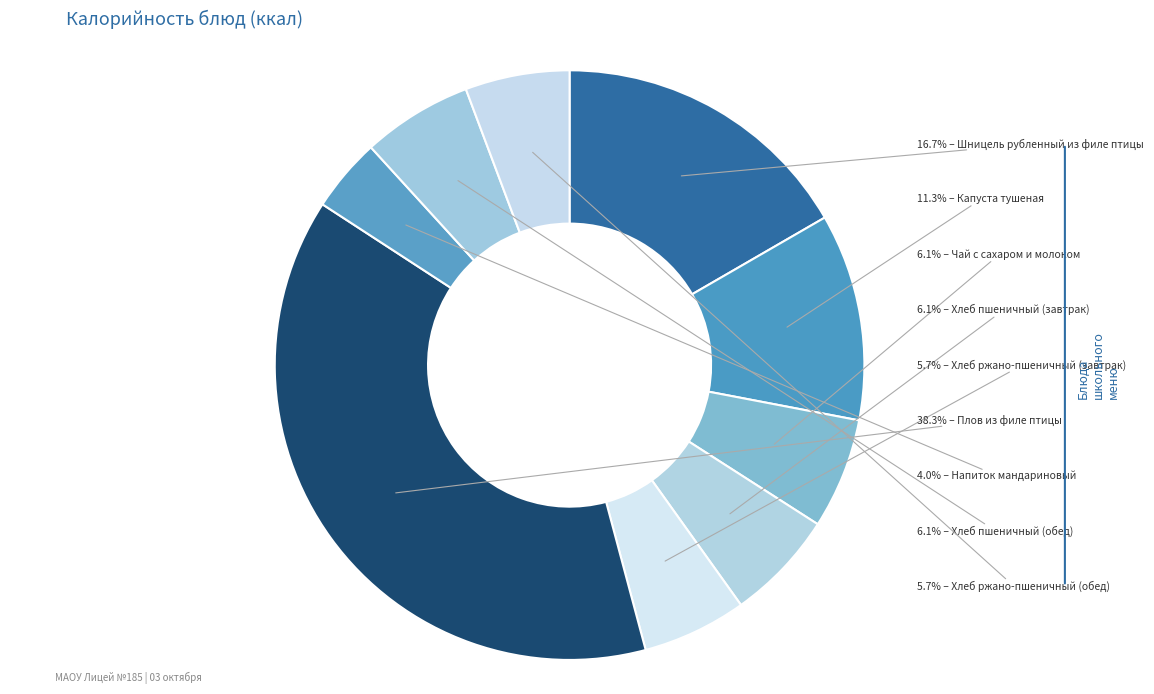

Count the number of slices in the pie.

9